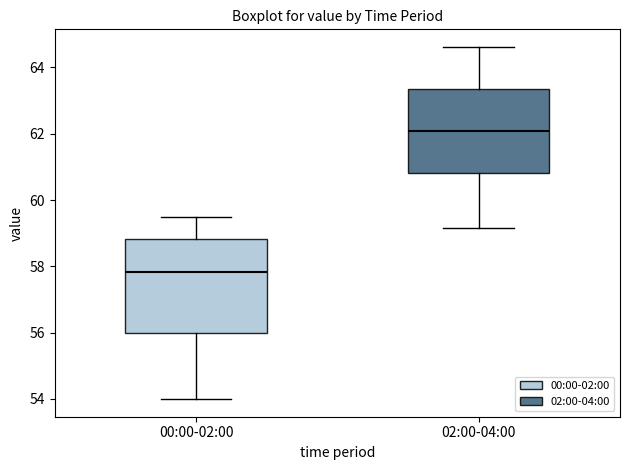

Where does the upper whisker of the box for 00:00-02:00 end on the y-axis? The values are not printed on the chart, so give them approximately, as read against the axis.

59.6